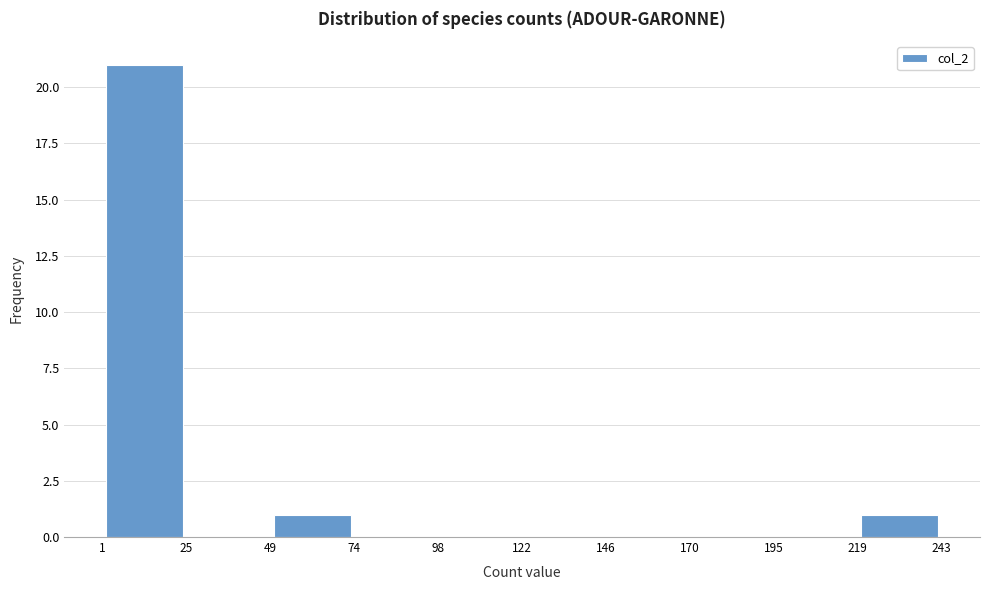

Reading left to right, list every bar in this chart as the range it spans on the x-axis followed by its height. The values are not printed on the chart, so give them approximately, as read against the axis.

1 to 25: 21
25 to 49: 0
49 to 74: 1
74 to 98: 0
98 to 122: 0
122 to 146: 0
146 to 170: 0
170 to 195: 0
195 to 219: 0
219 to 243: 1